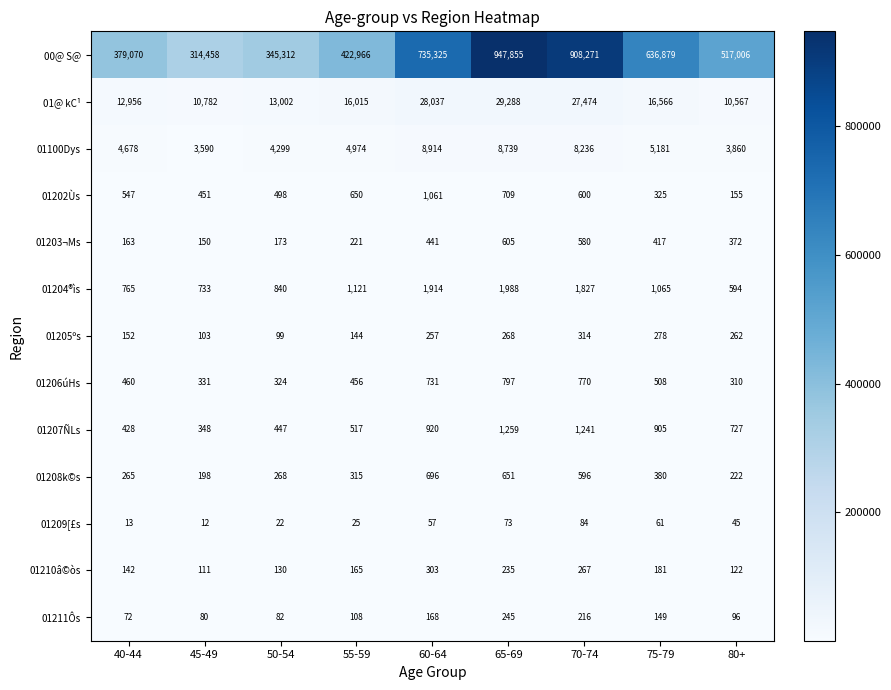

What is the maximum value shown in the chart?

947855